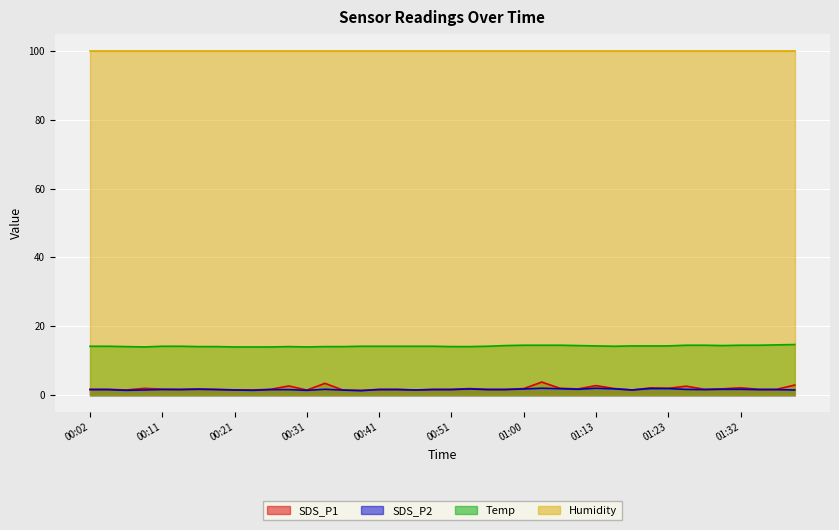

At which label is SDS_P1 closest to 2?

01:05